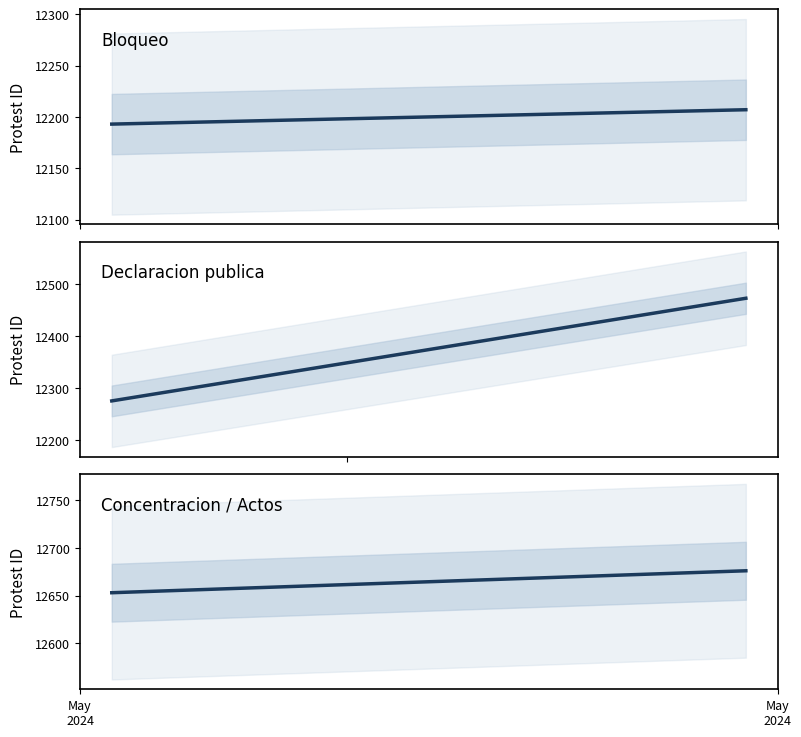

List the labels in order of Concentracion / Actos value, smallest first.

May
2024, May
2024